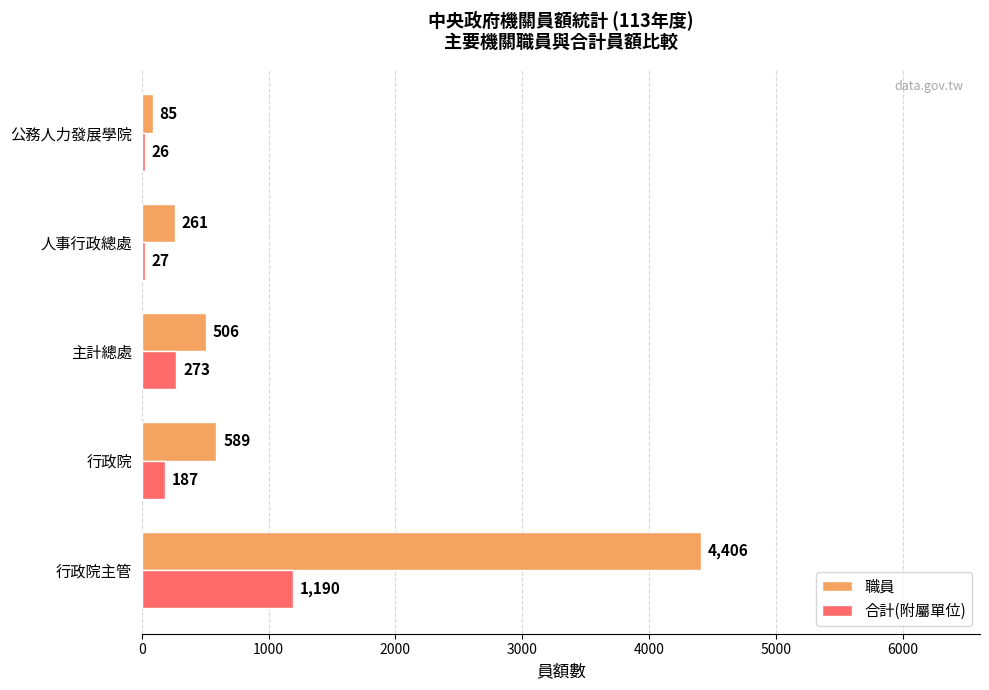

What is the sum of the 合計(附屬單位) values at 行政院主管 and 人事行政總處?

1217